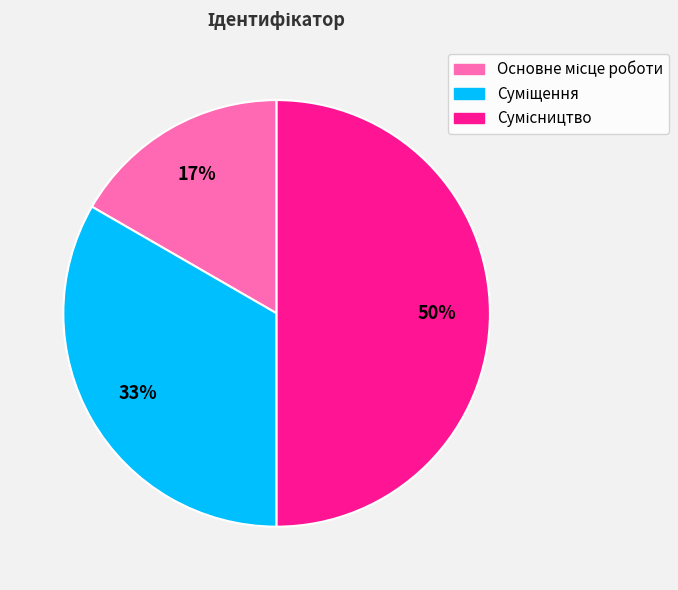

To the nearest percent, what is the difference between the largest and smallest slice percentages?

33%